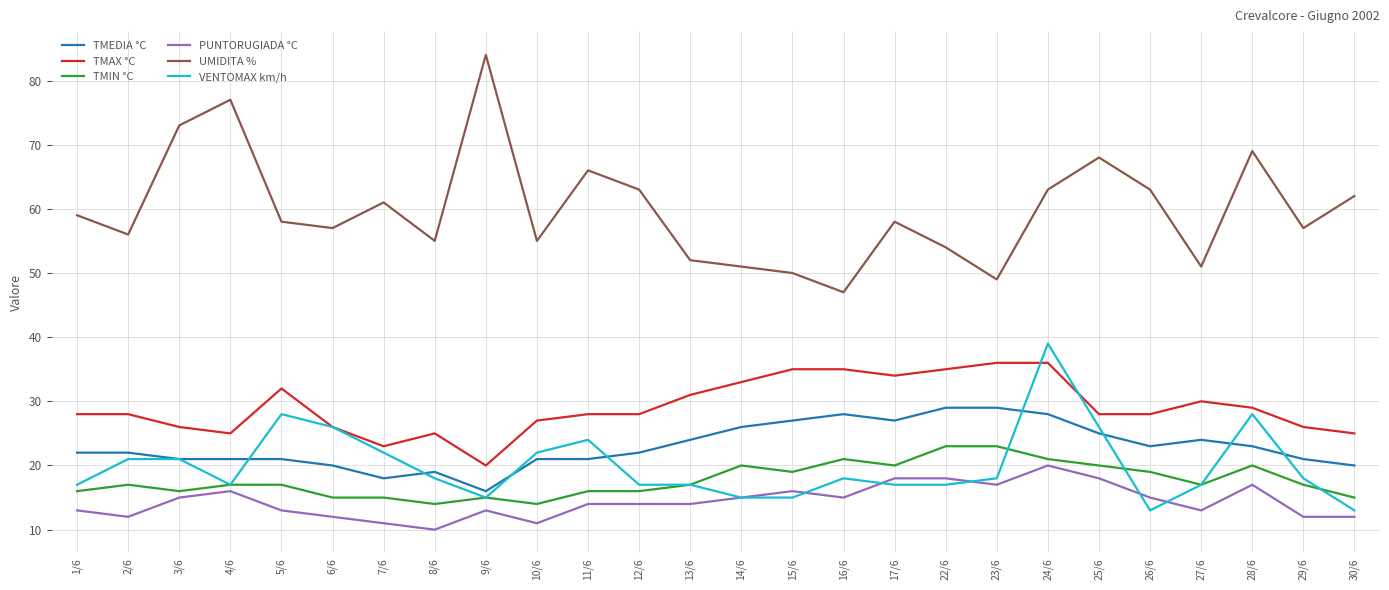

What are all the series names shown in the legend?

TMEDIA °C, TMAX °C, TMIN °C, PUNTORUGIADA °C, UMIDITA %, VENTOMAX km/h